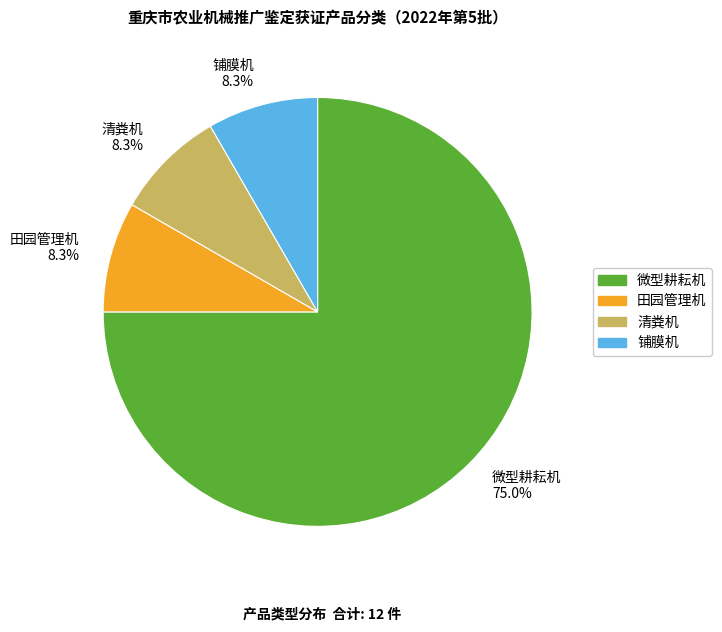

Combined, do 清粪机 and 铺膜机 account for over 50%?

No